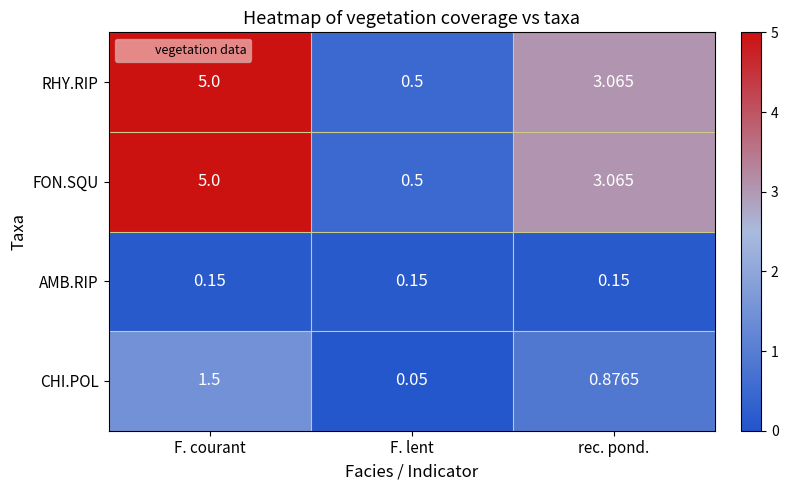

Is the value of RHY.RIP at F. lent greater than the value of CHI.POL at rec. pond.?

No